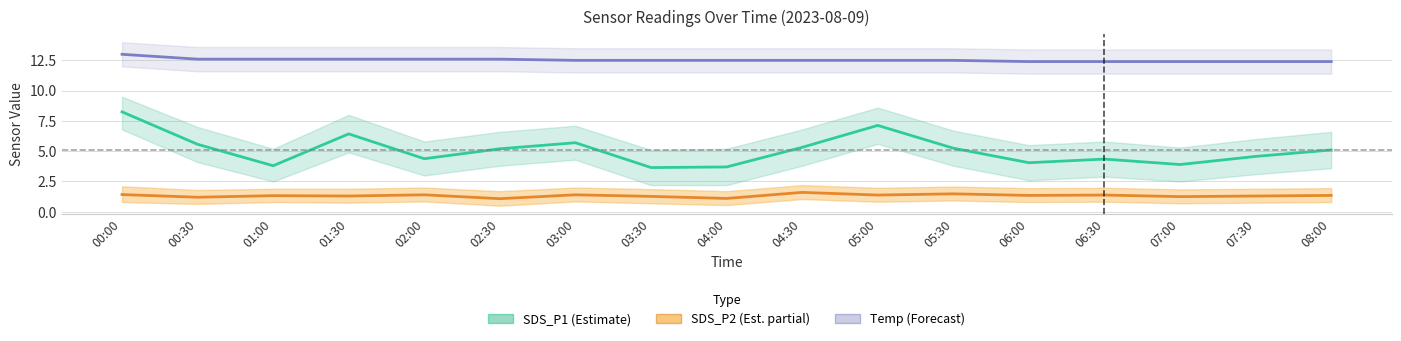

True or false: Temp (Forecast) and SDS_P1 (Estimate) intersect in this chart.

False